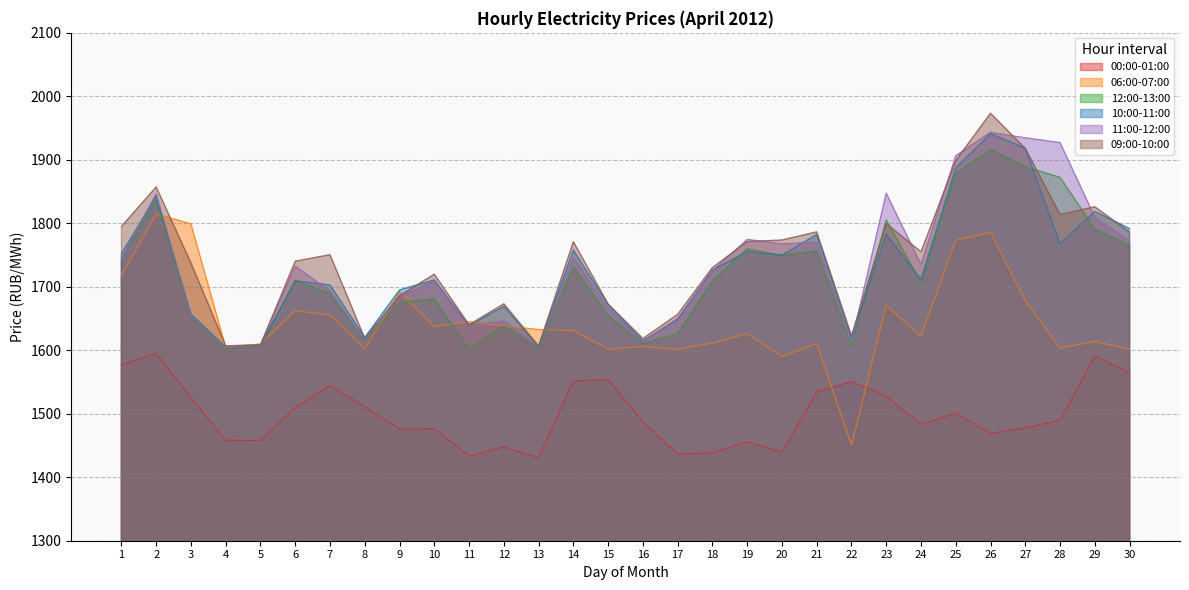

True or false: 12:00-13:00 has more than 2 points higher than both neighbors.

True